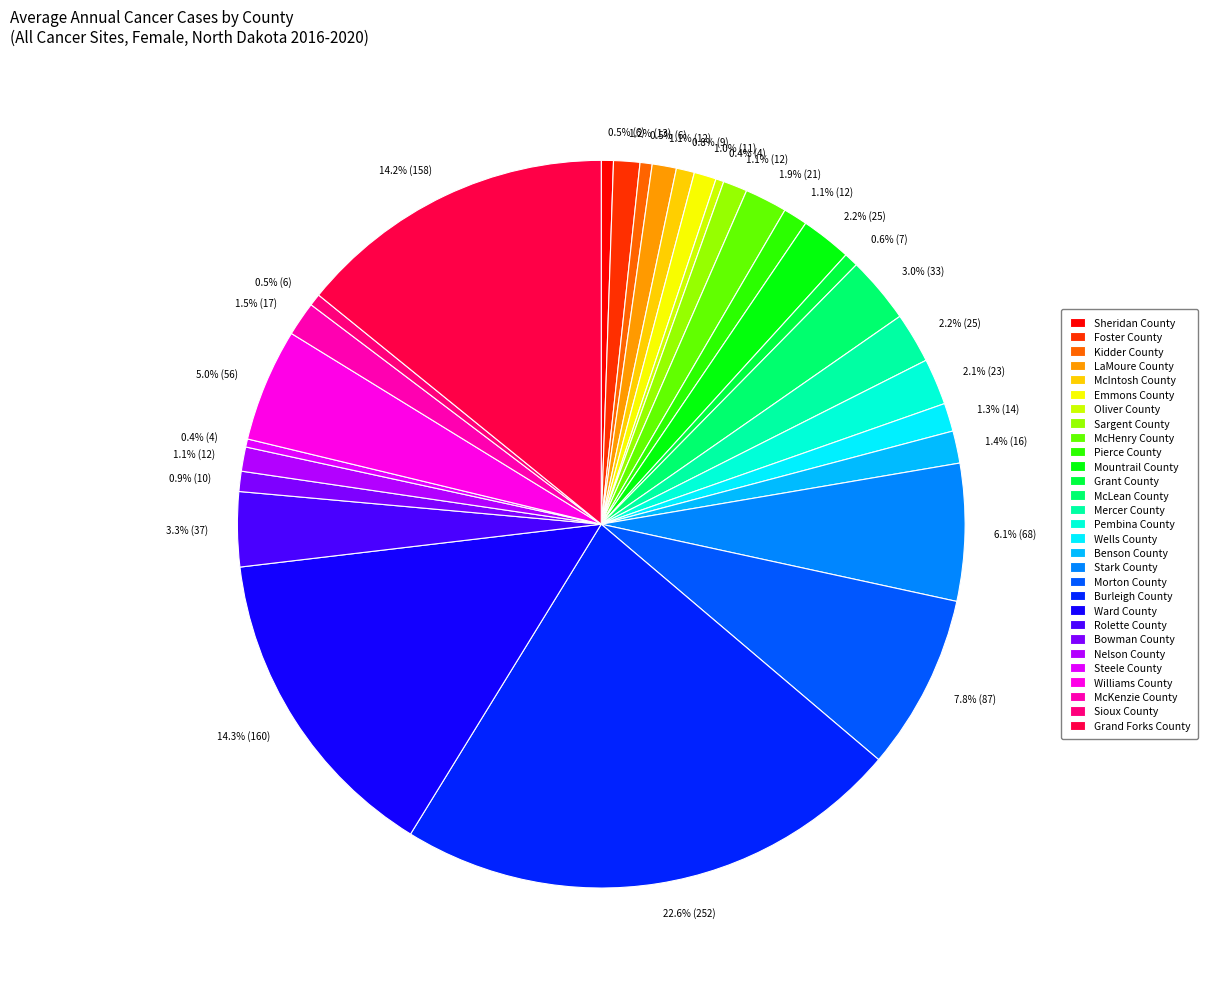

To the nearest percent, what is the average slice percentage?

3%